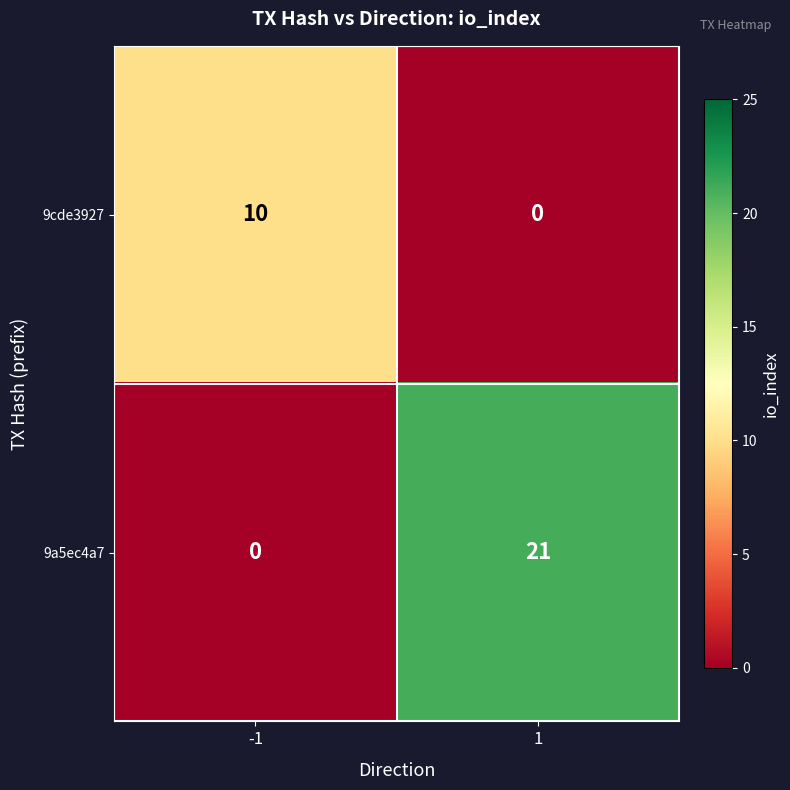

Which series has the widest spread of values?

9a5ec4a7